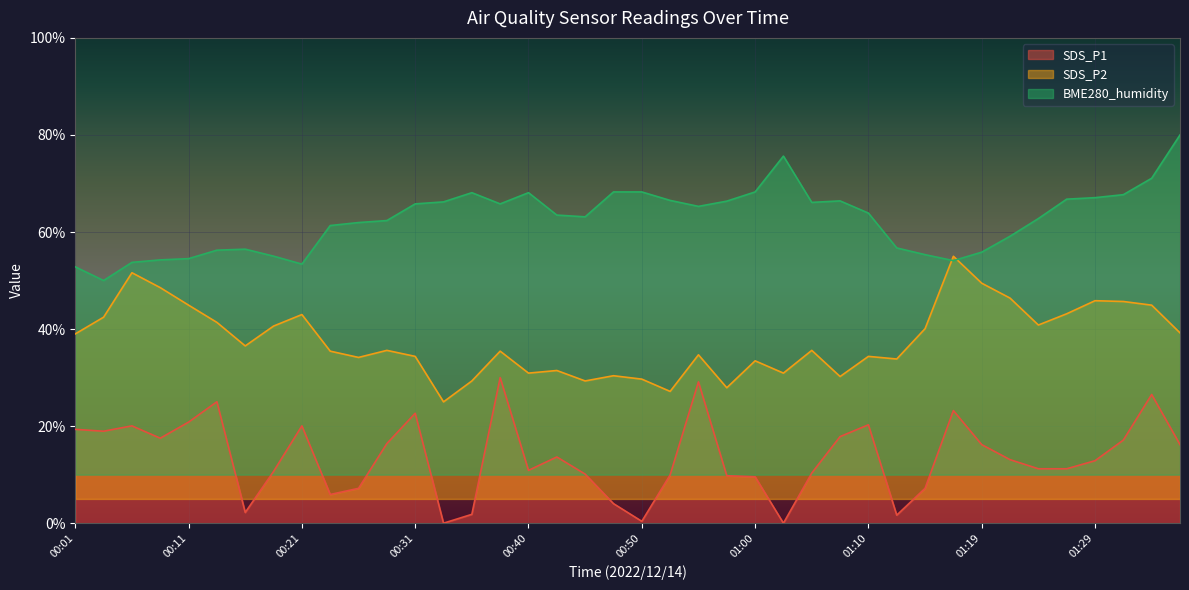

Is it true that SDS_P1 equals 22.7 at 00:31?

True